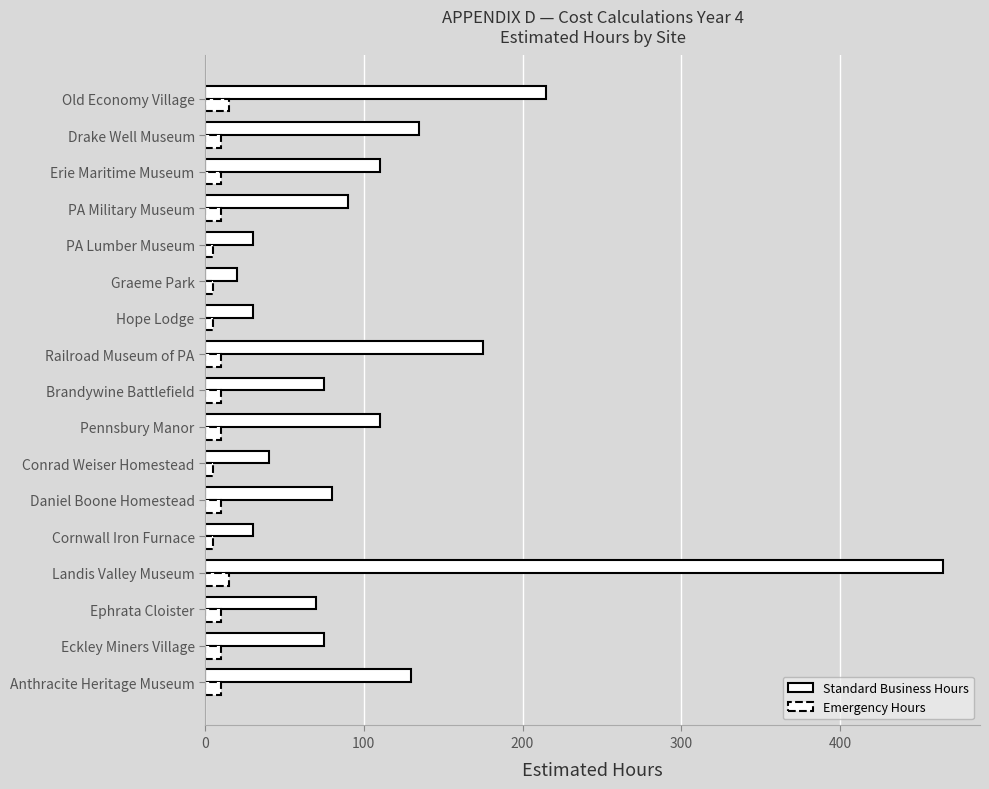

What is the highest value of the Standard Business Hours series?

465